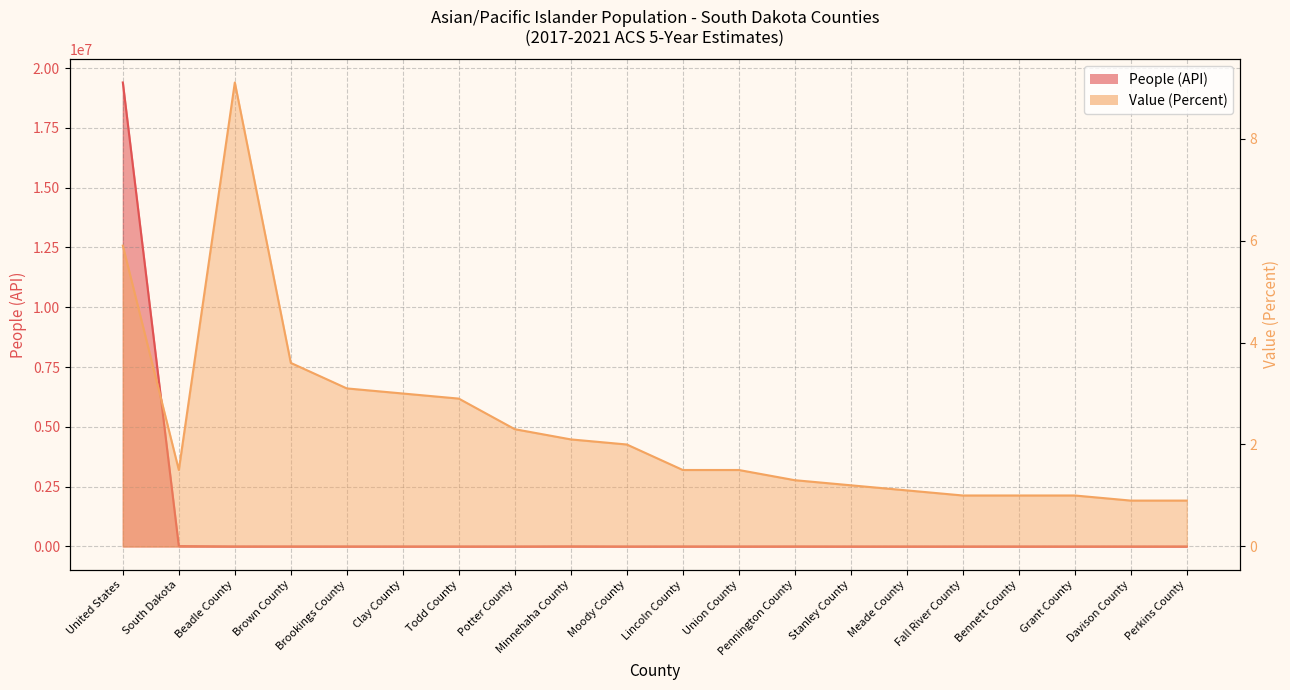

Reading right to left, extract all data points from this chart.

People (API): 26.0	187.0	74.0	34.0	70.0	329.0	37.0	1467.0	240.0	953.0	129.0	4031.0	59.0	272.0	446.0	1060.0	1398.0	1720.0	13430.0	19398481.0
Value (Percent): 0.9	0.9	1.0	1.0	1.0	1.1	1.2	1.3	1.5	1.5	2.0	2.1	2.3	2.9	3.0	3.1	3.6	9.1	1.5	5.9